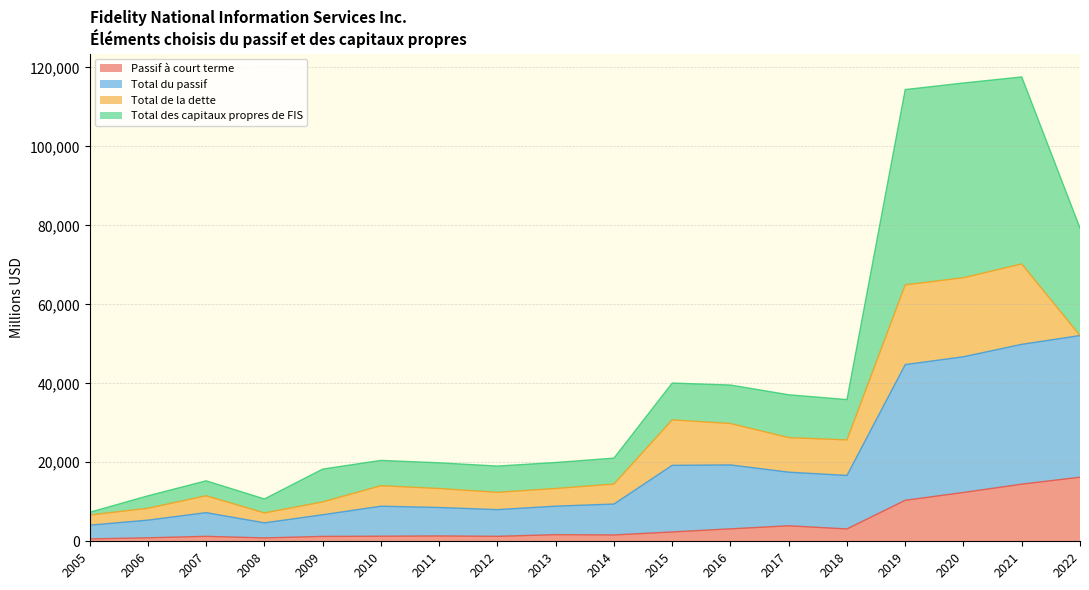

What is the value of the Total du passif point at the 12th from the left?

19337